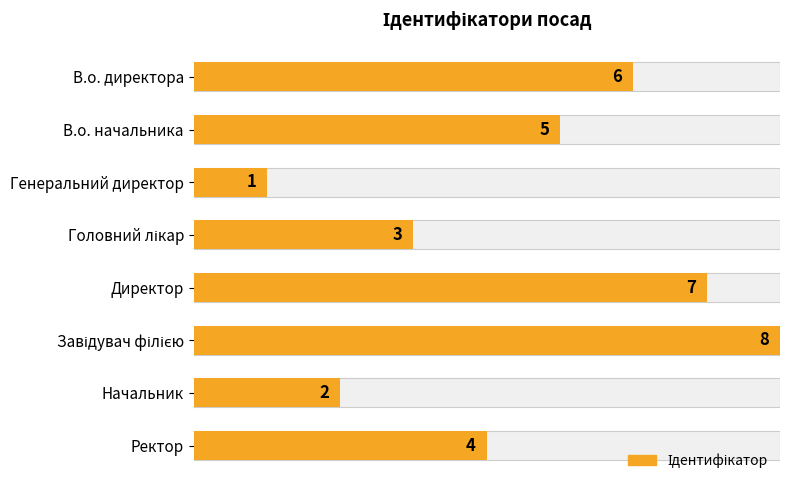

How many values are below 5?

4